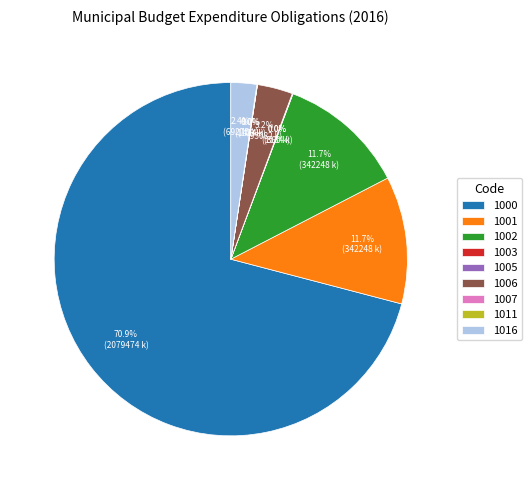

Which category has the biggest portion of the pie?

1000